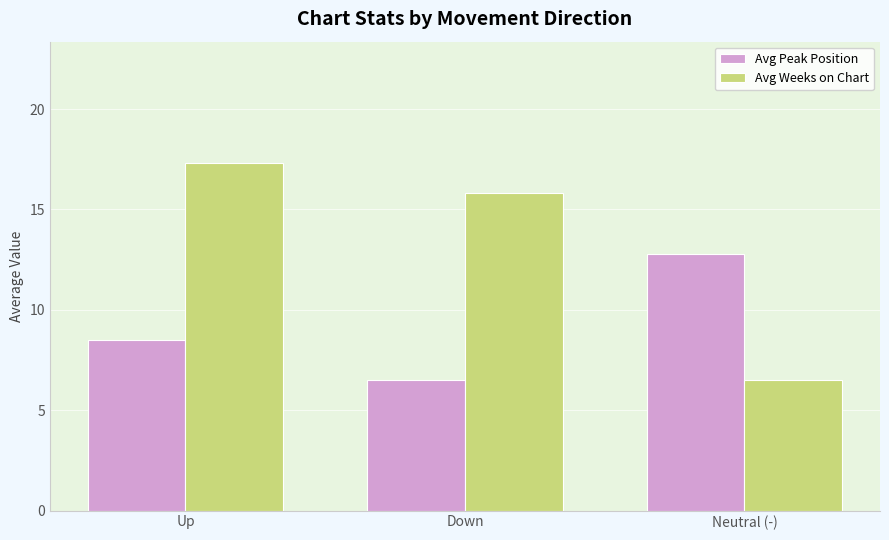

What is the maximum value for Avg Weeks on Chart?

17.3